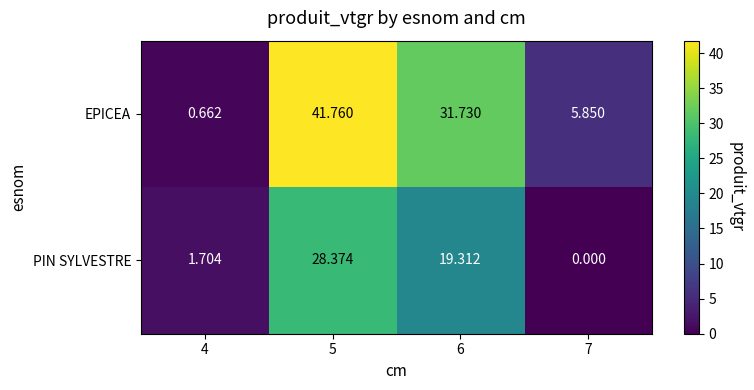

Which series changed the most between 5 and 7?

EPICEA